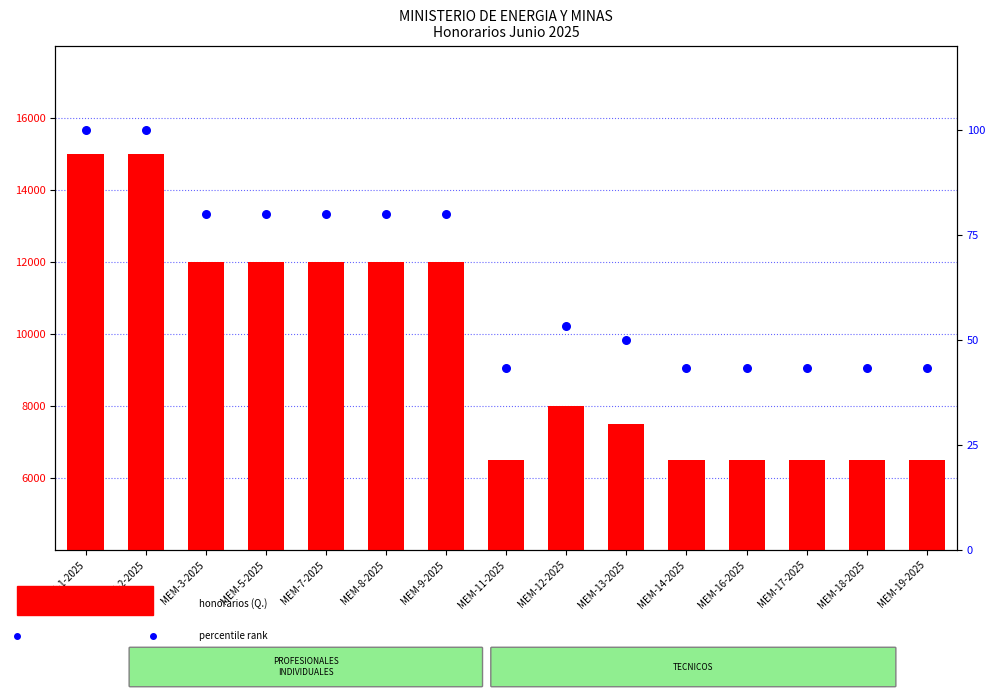

Approximately how many times larger is the value at 10 compared to 3?

0.5